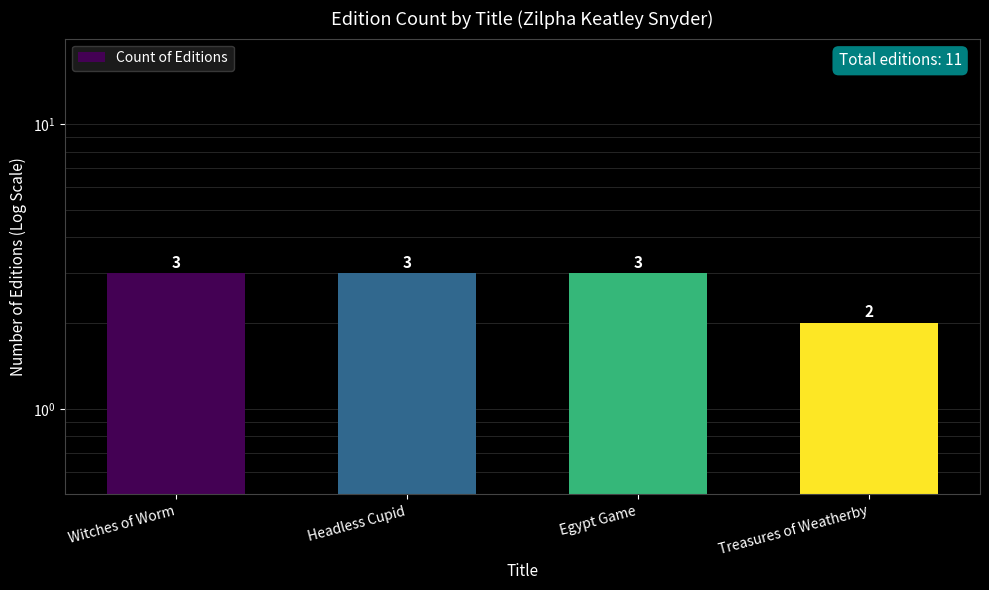

Reading right to left, extract all data points from this chart.

2	3	3	3